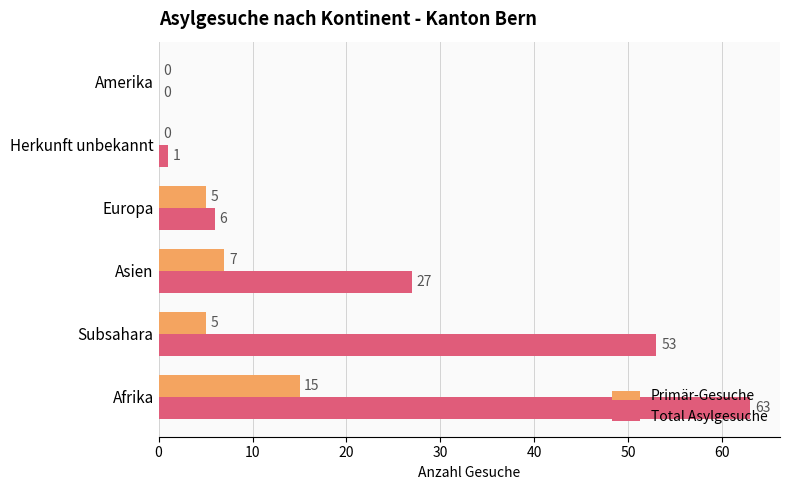

How many values in Total Asylgesuche are above zero?

5